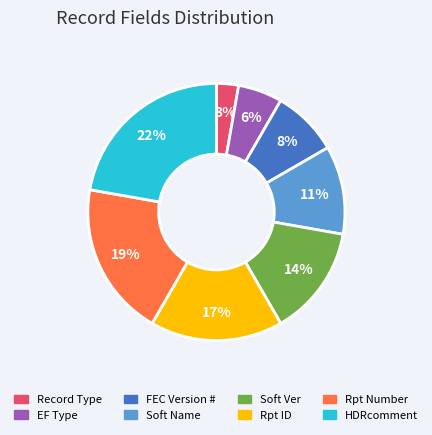

Between Rpt ID and EF Type, which is larger?

Rpt ID